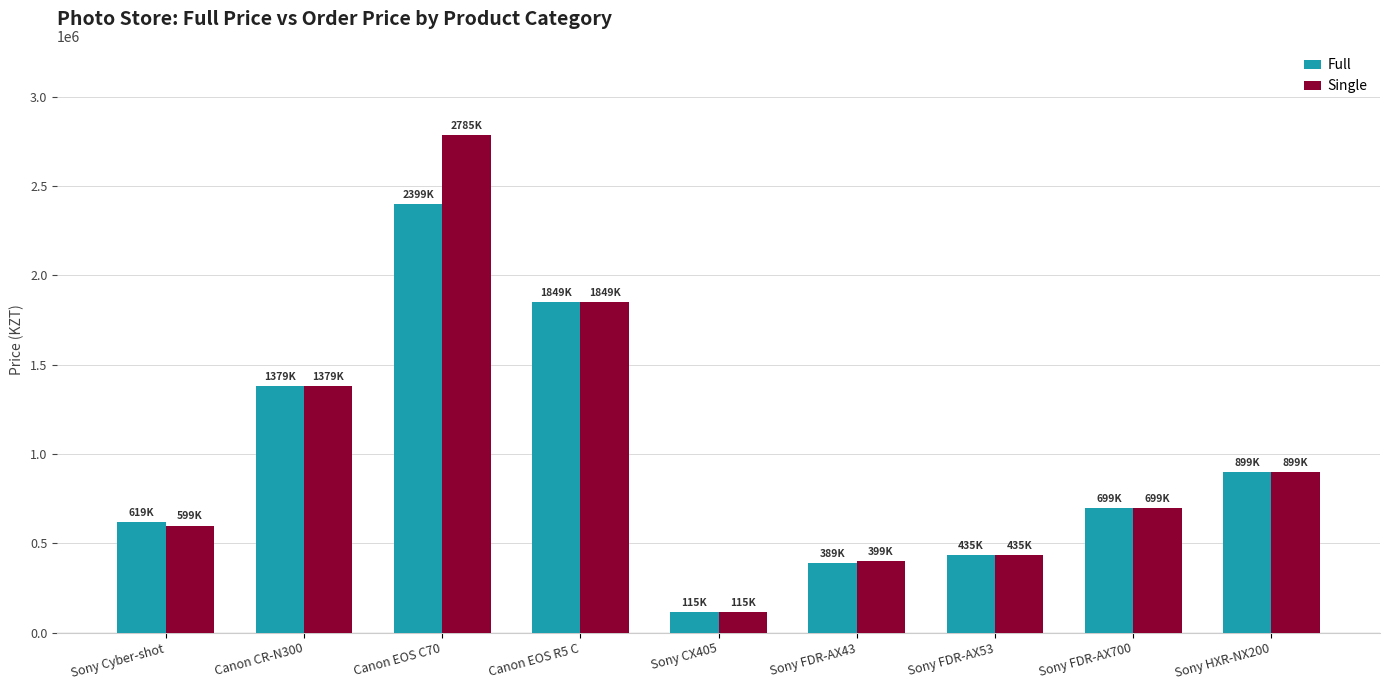

What is the difference between the maximum and minimum values in the Single series?

2670000